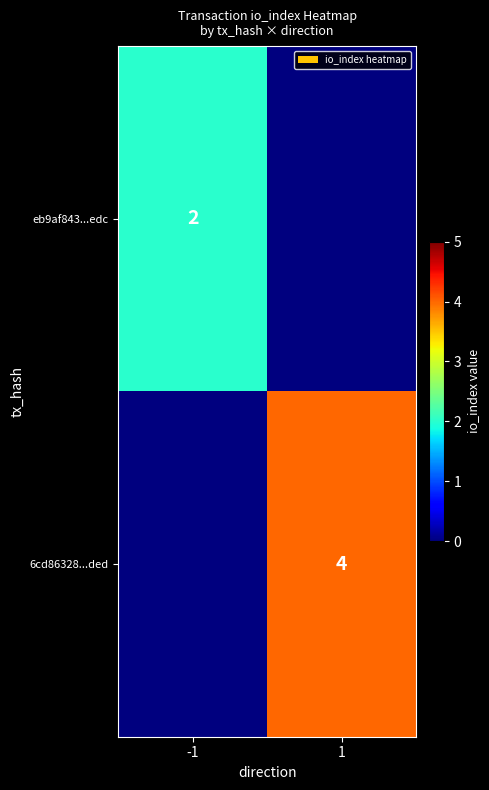

Is it true that eb9af843...edc equals 2 at -1?

True